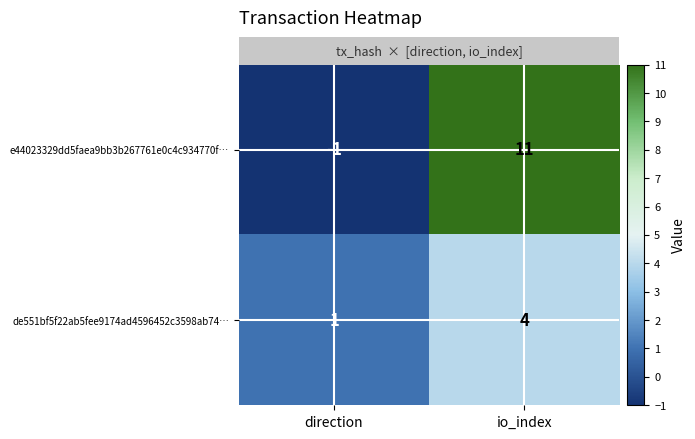

What is the greatest value displayed?

11